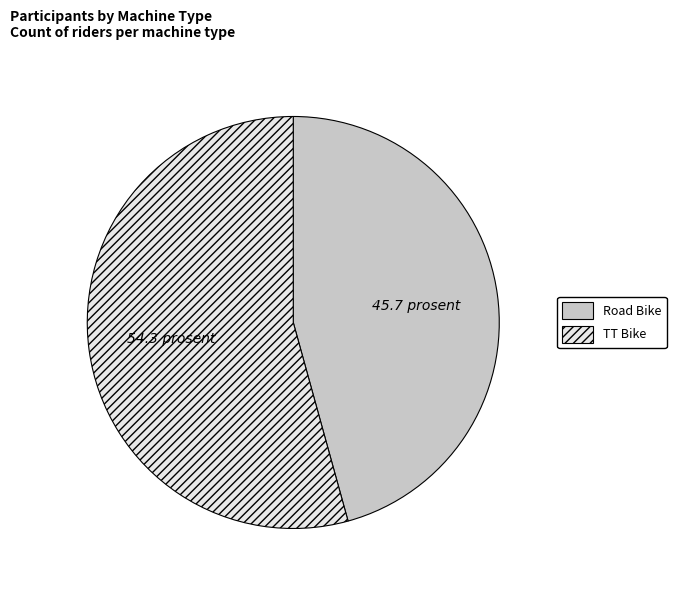

How many segments does this pie chart have?

2